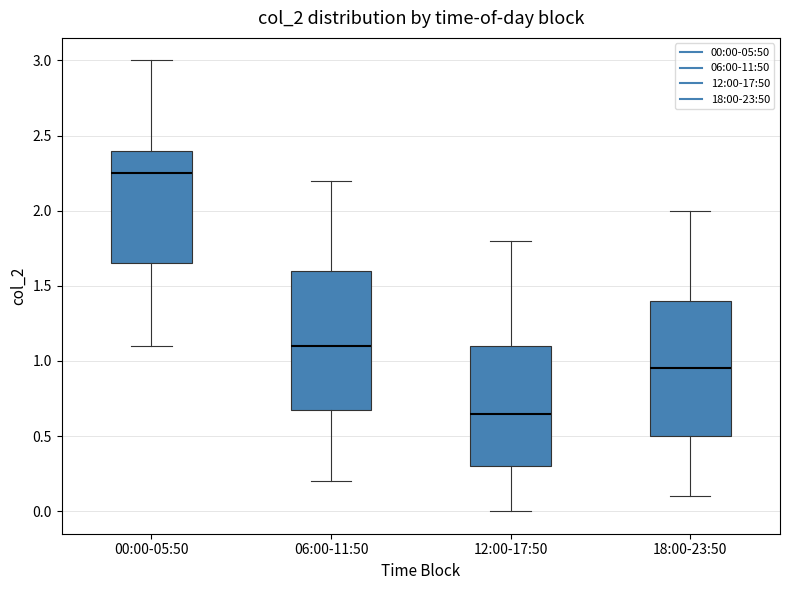

Where is the upper edge of the box for 12:00-17:50 on the y-axis? The values are not printed on the chart, so give them approximately, as read against the axis.

1.10